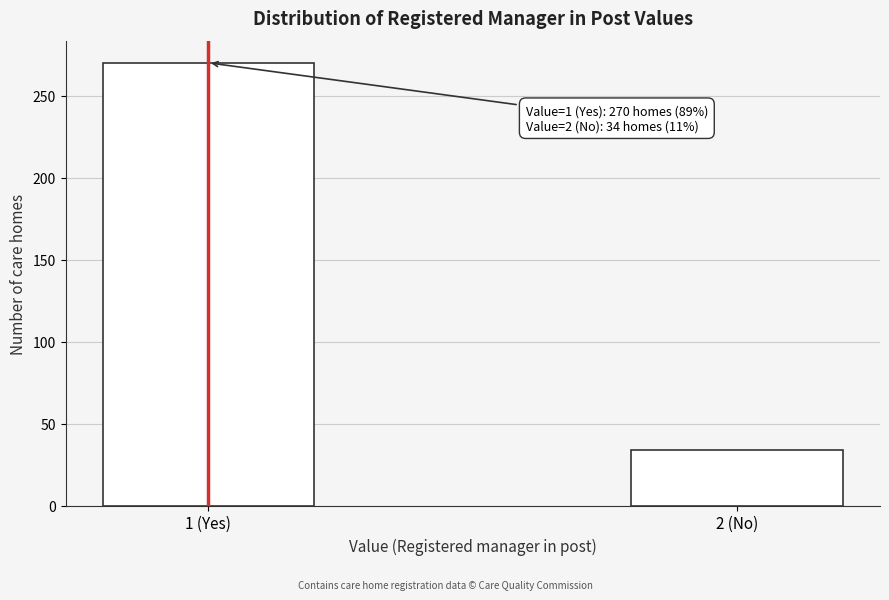

Reading left to right, list all the values displayed in this chart.

1 (Yes)=270	2 (No)=34